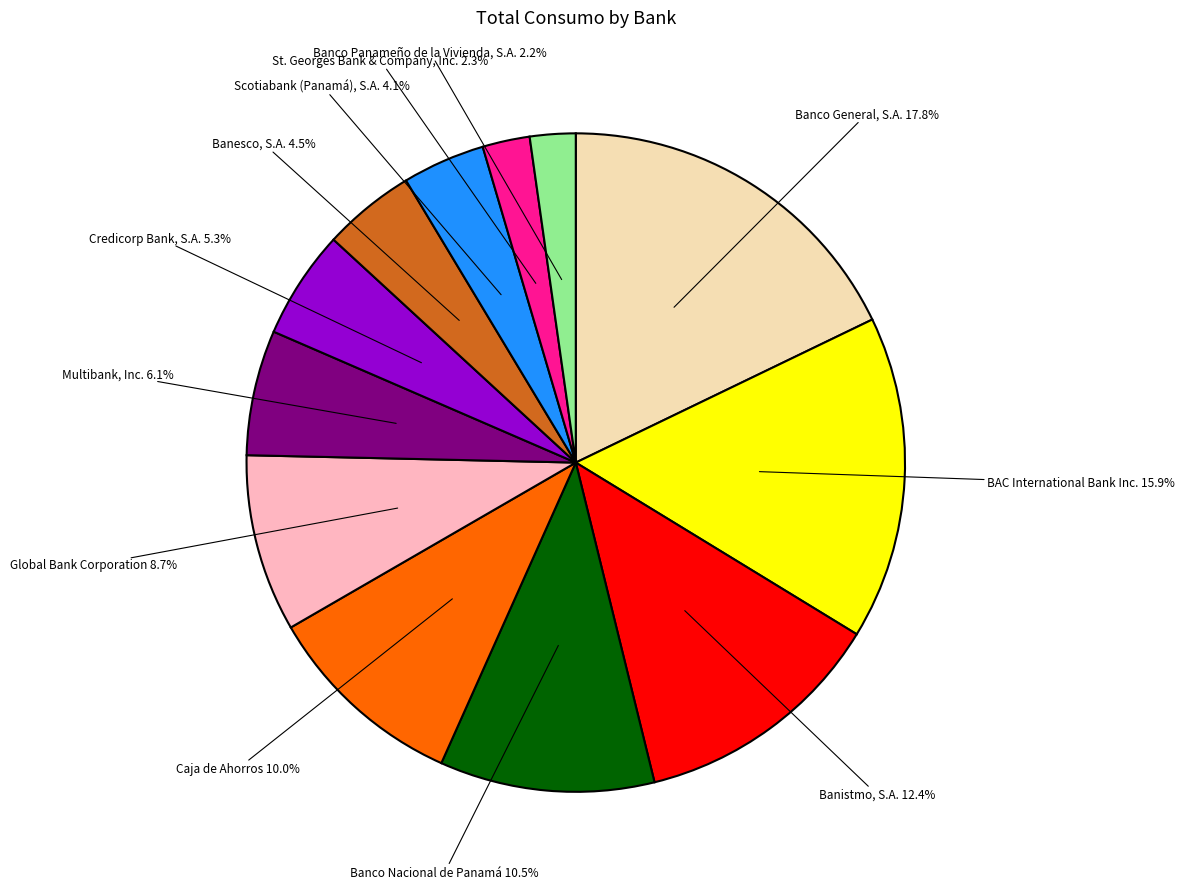

Count the number of slices in the pie.

12